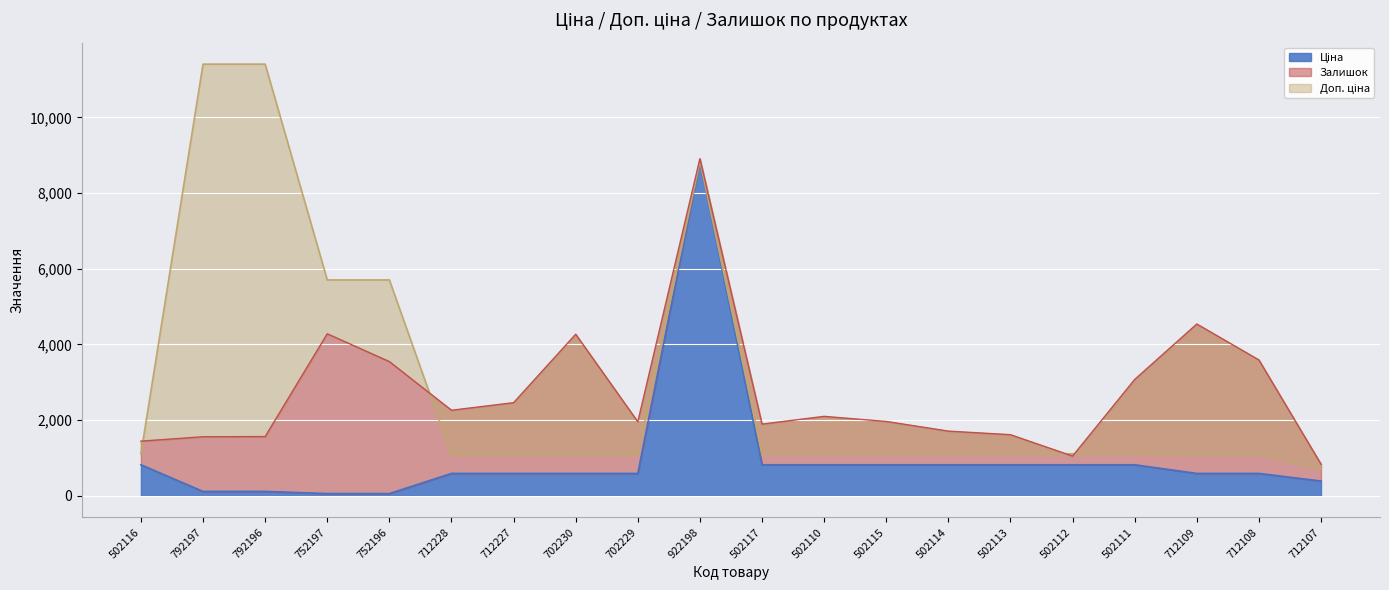

Rank the categories by Доп. ціна value from lowest to highest.

712107, 712228, 712227, 702230, 702229, 712109, 712108, 502116, 502117, 502110, 502115, 502114, 502113, 502112, 502111, 752197, 752196, 922198, 792197, 792196